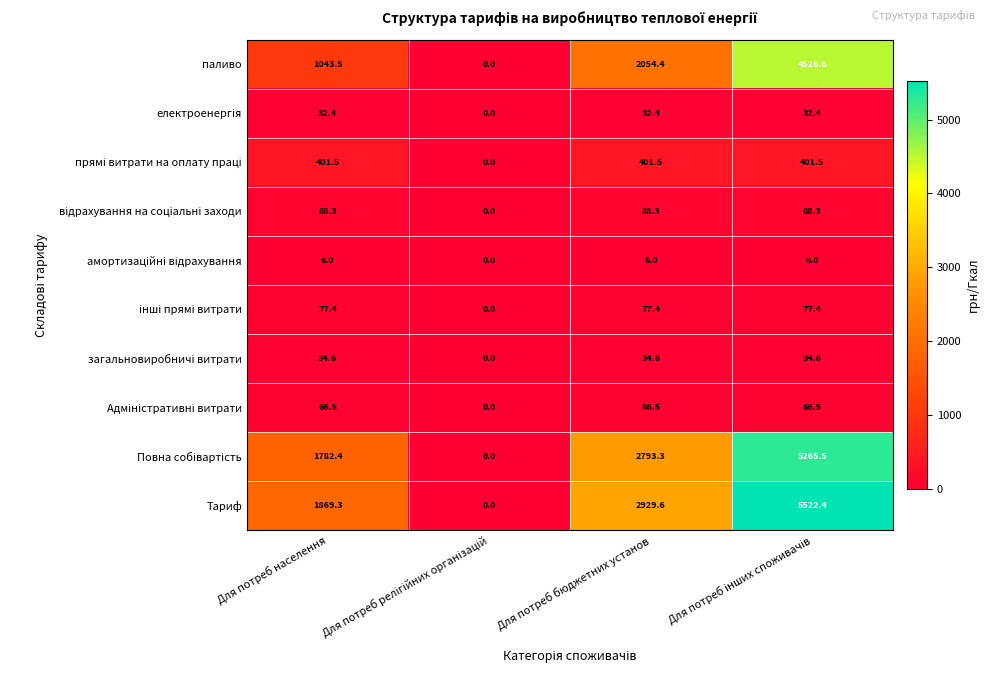

What is the difference between the maximum and minimum values in the Тариф series?

5522.4